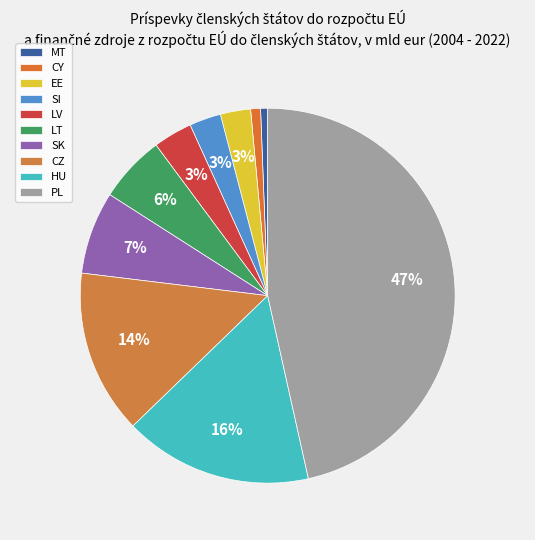

To the nearest percent, what percentage of the pie is EE?

3%